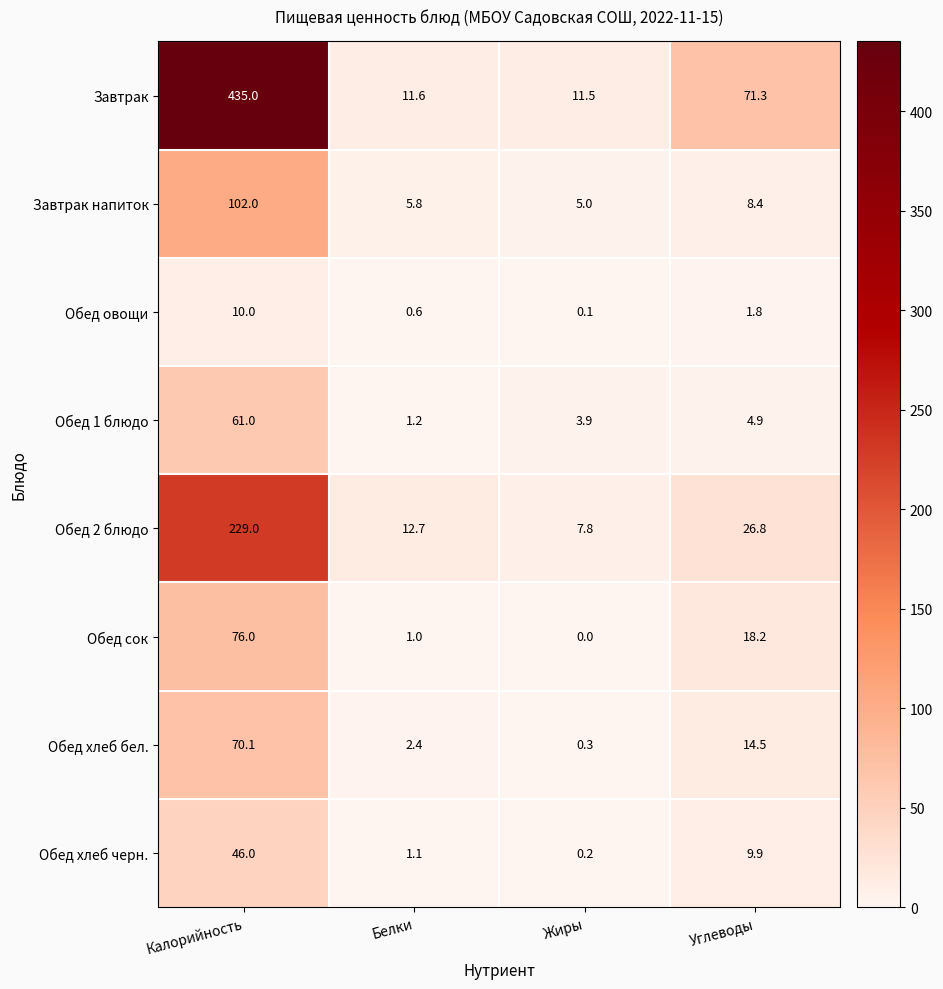

Which series has the widest spread of values?

Завтрак